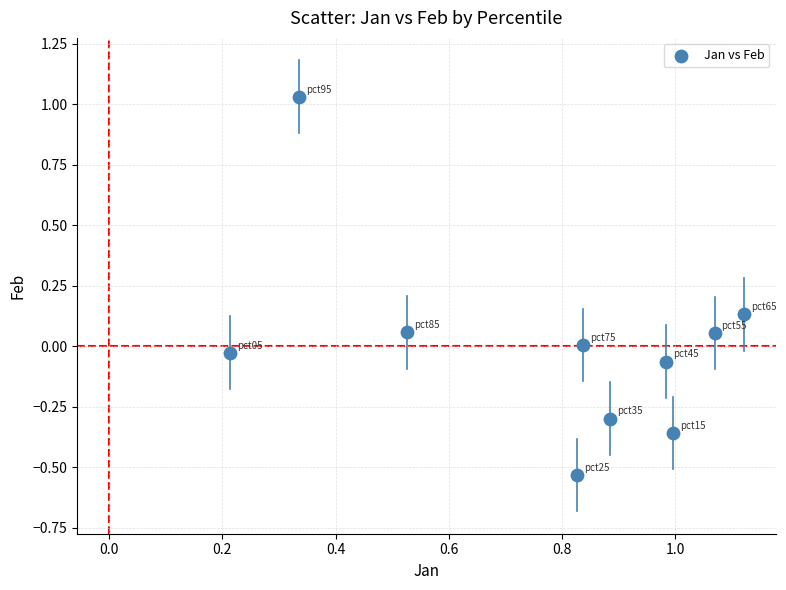

What is the average X value?

0.8